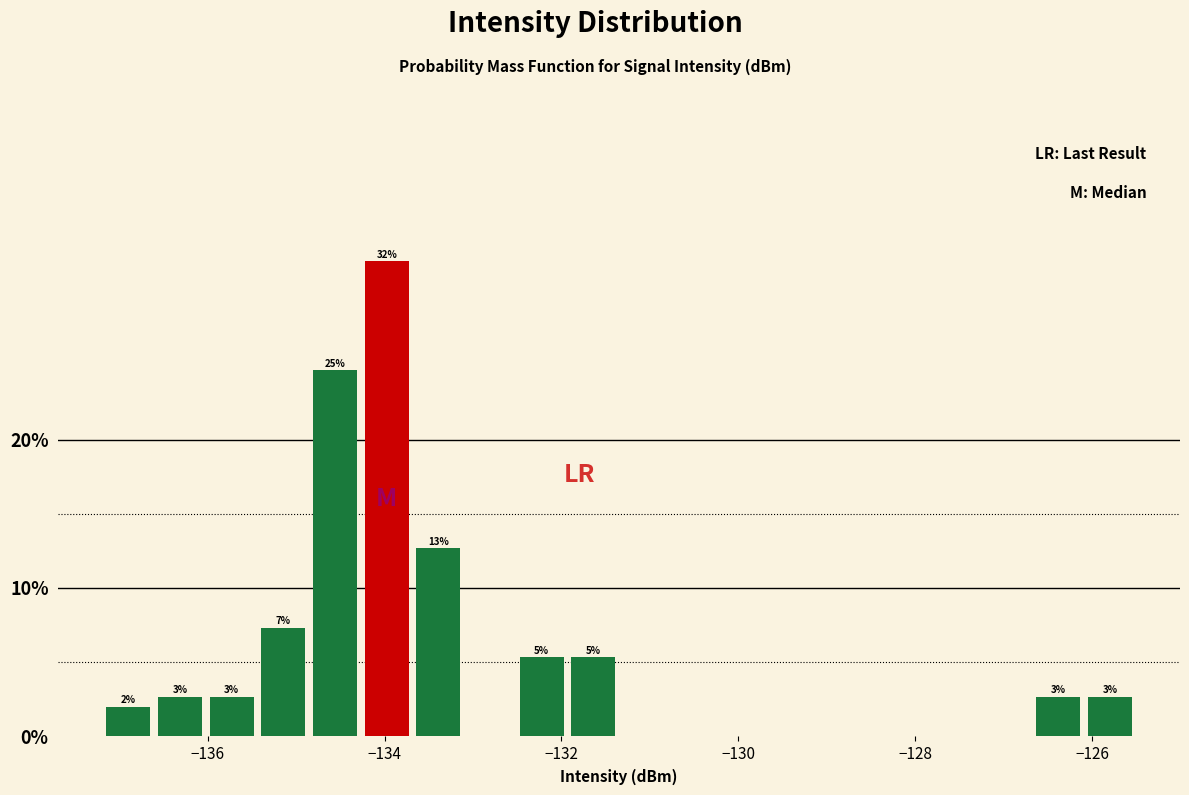

Around what value on the x-axis is the tallest bar? Give the approximate position of its centre, as read against the axis.

-134.0